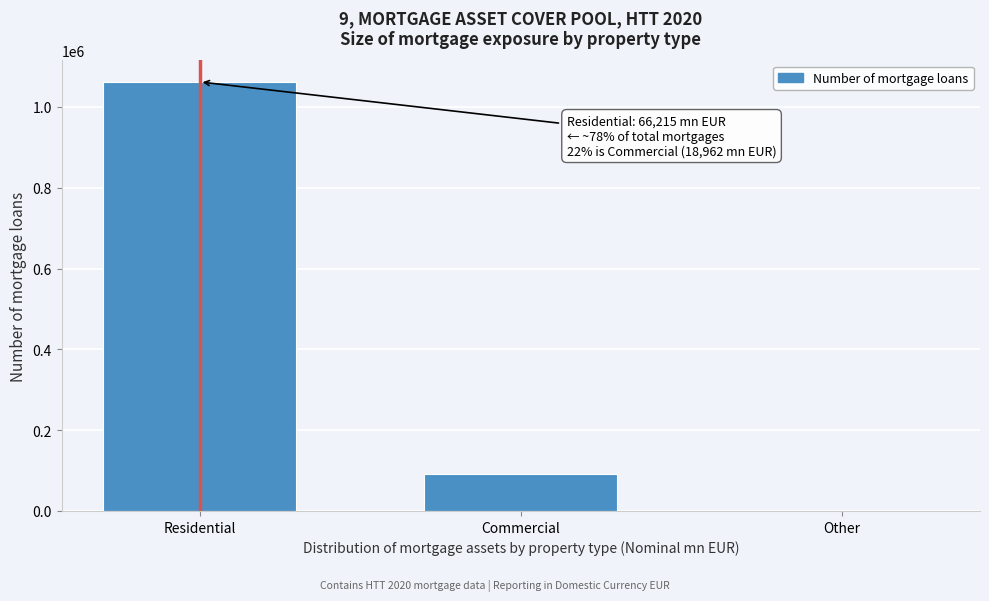

Reading left to right, list all the values displayed in this chart.

Residential=1061897	Commercial=92520	Other=0